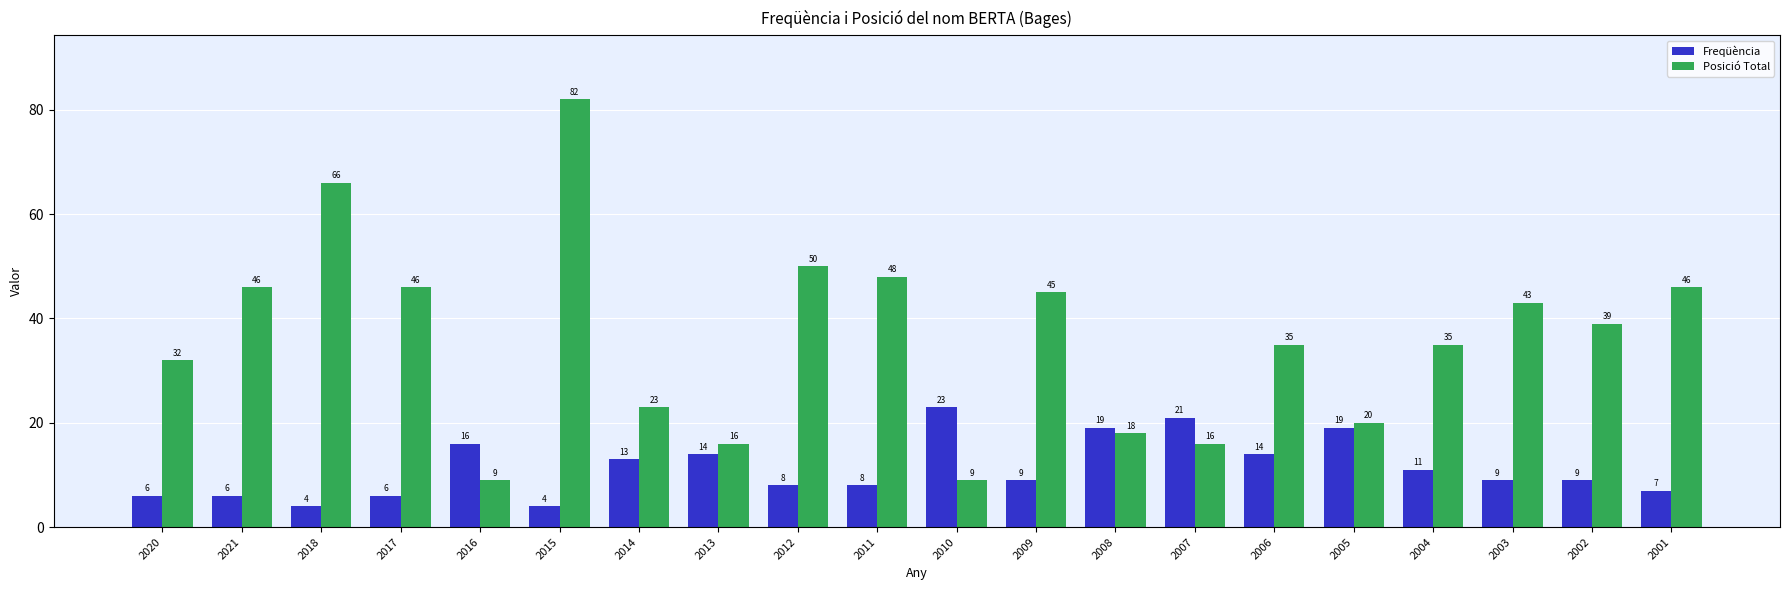

What is the label of the 9th bar from the right?

2009